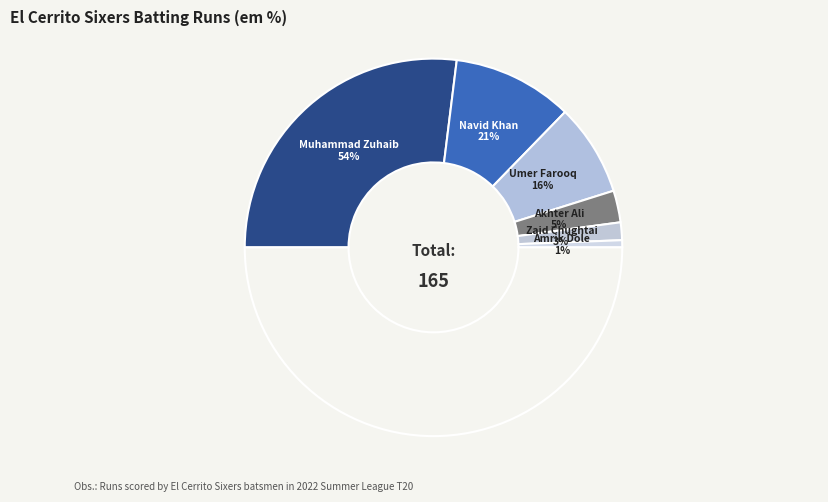

Rank the categories by value from lowest to highest.

Amrik Dole, Zaid Chughtai, Akhter Ali, Umer Farooq, Navid Khan, Muhammad Zuhaib